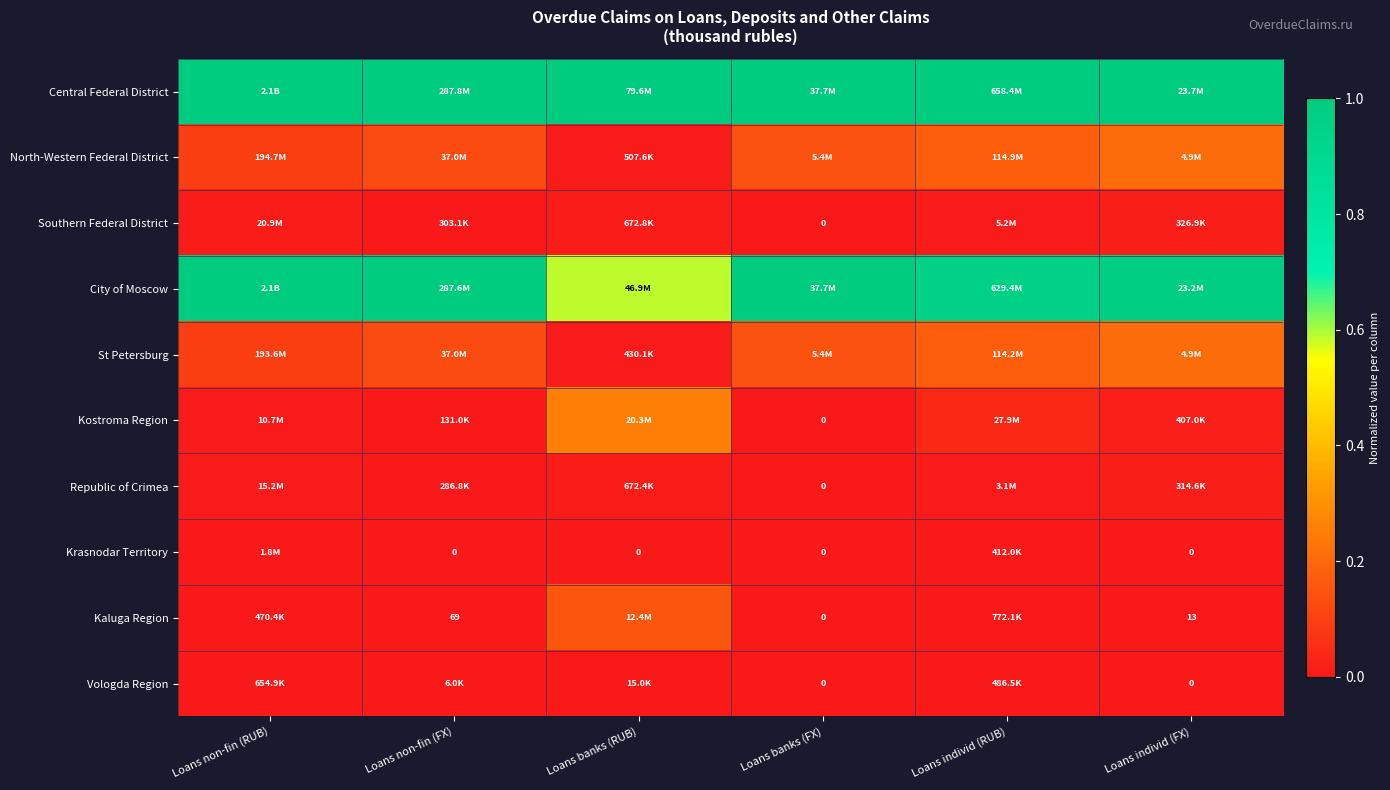

Which series has the largest total across all categories?

Central Federal District